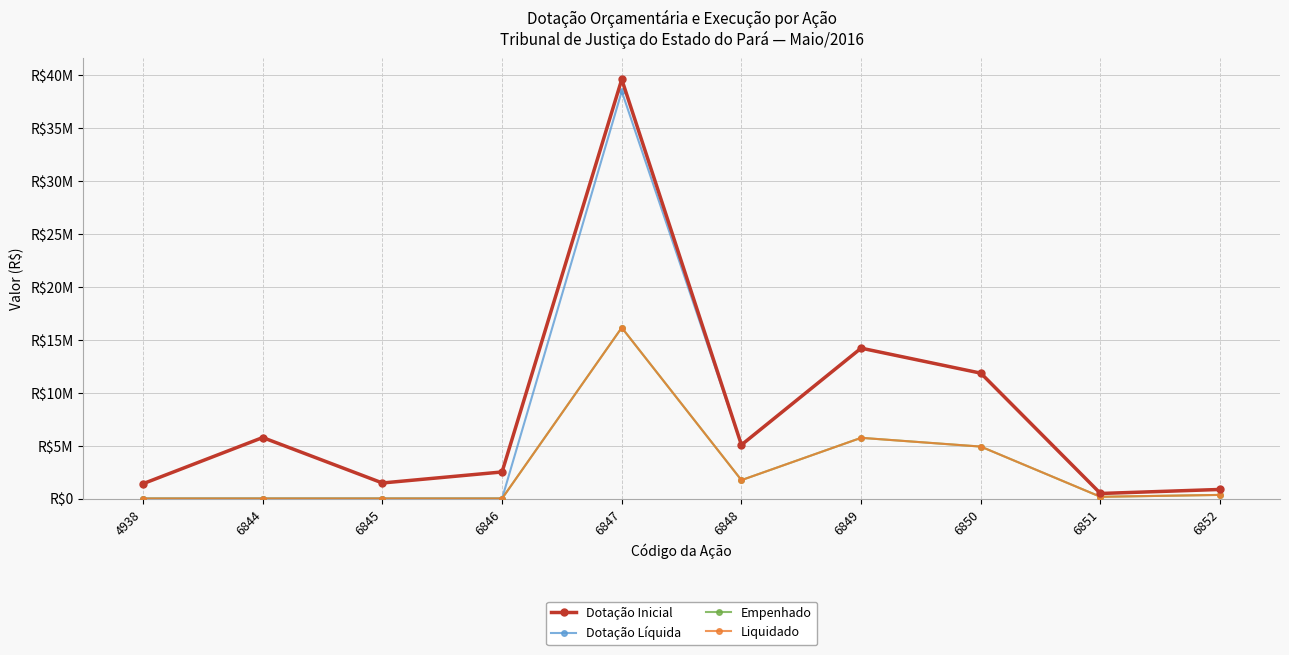

Does the chart have visible grid lines?

Yes